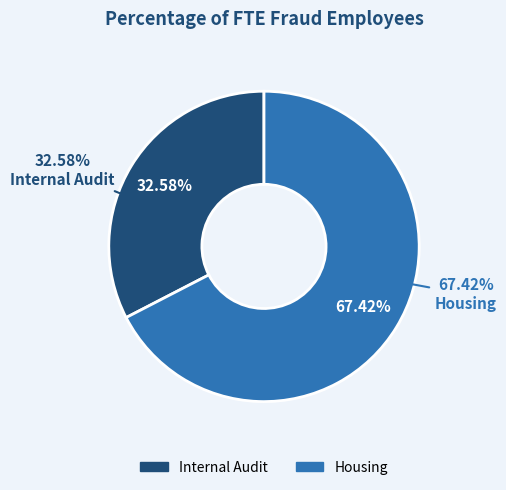

What is the majority slice?

Housing